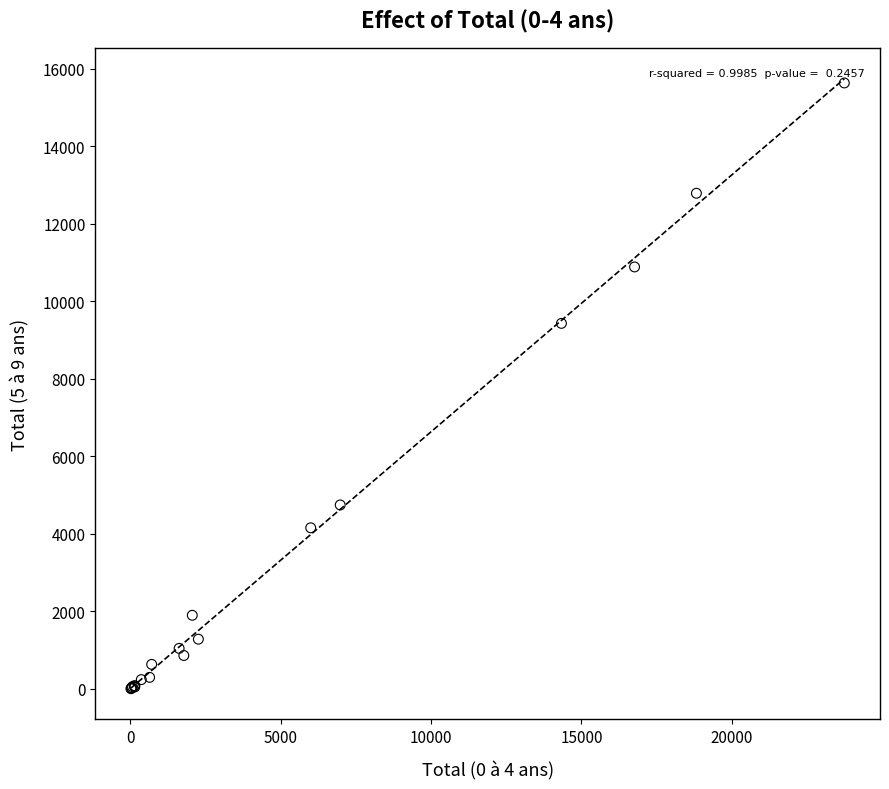

What Y value in the scatter plot is closest to 7820?

9432